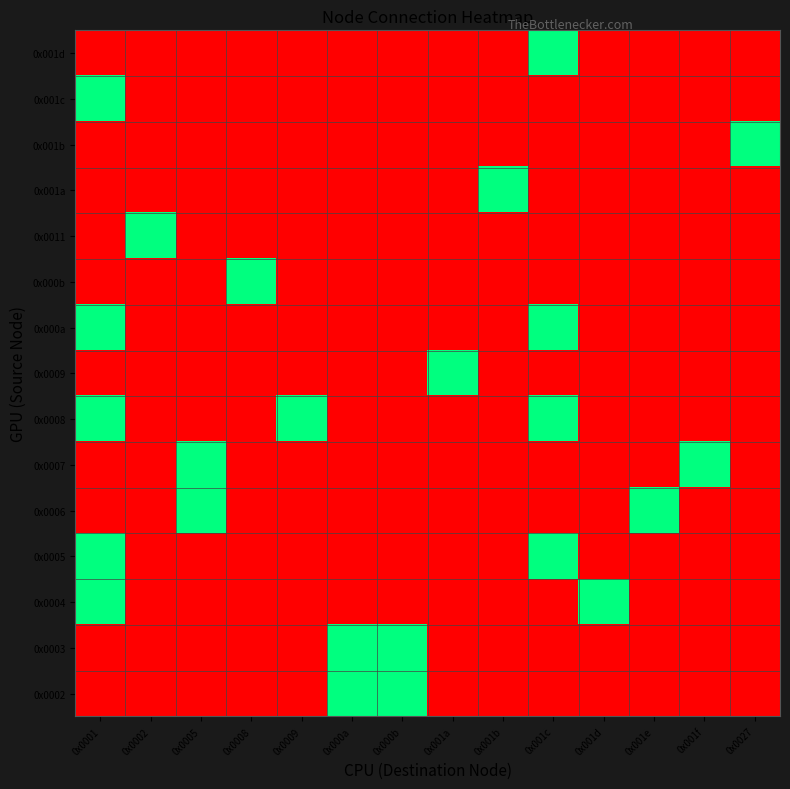

Which category has the highest value across all series?

0x000a